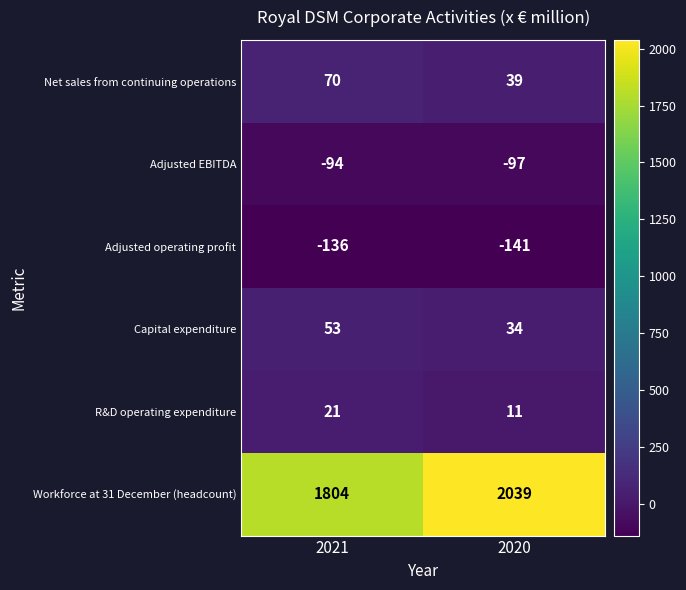

Count the number of data series in this chart.

6